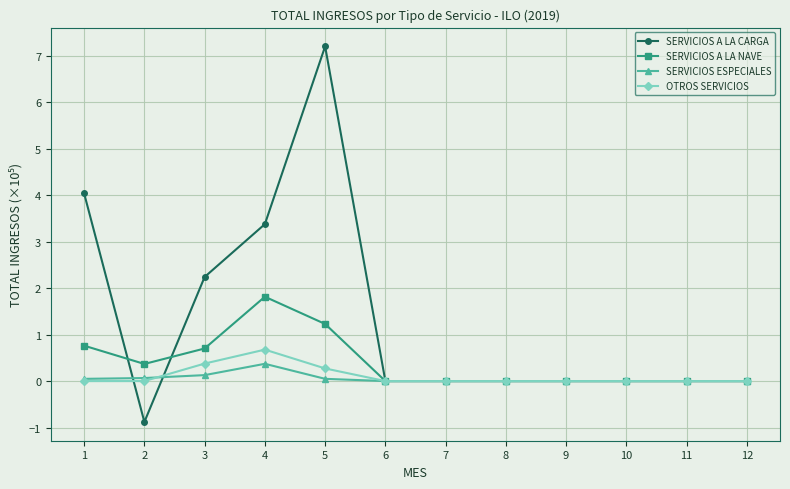

What is the difference between the second highest and second lowest values in the OTROS SERVICIOS series?

0.4